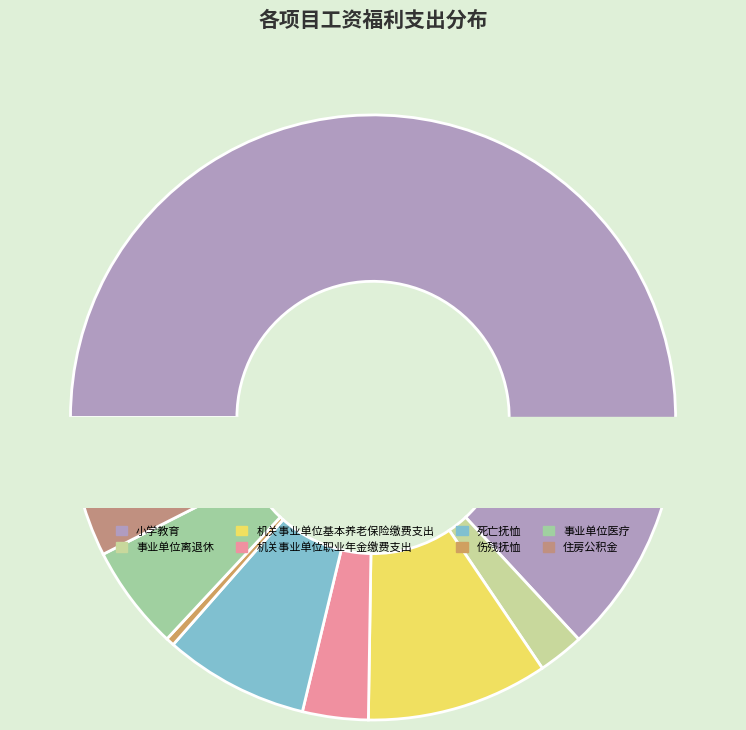

True or false: 事业单位离退休 accounts for 2% of the total.

True